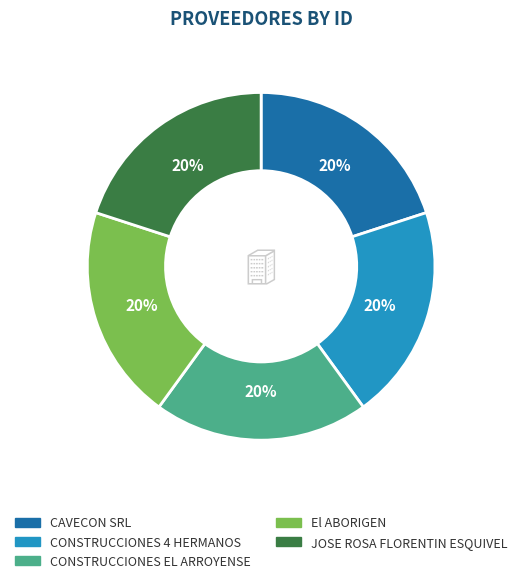

True or false: CONSTRUCCIONES 4 HERMANOS accounts for 20% of the total.

True